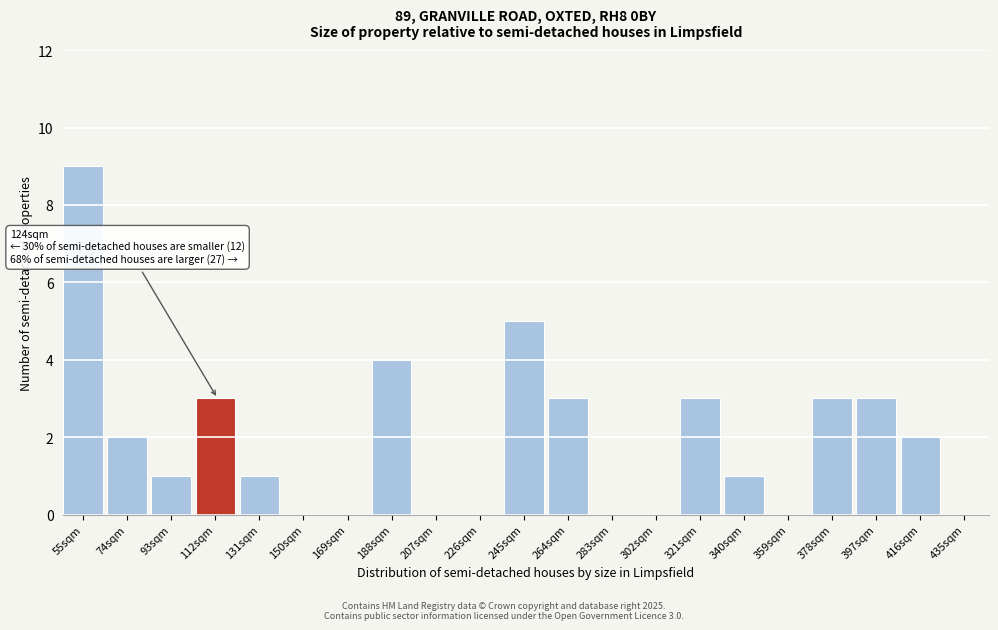

Reading left to right, what are all the values shown in this chart?

55sqm=9	74sqm=2	93sqm=1	112sqm=3	131sqm=1	150sqm=0	169sqm=0	188sqm=4	207sqm=0	226sqm=0	245sqm=5	264sqm=3	283sqm=0	302sqm=0	321sqm=3	340sqm=1	359sqm=0	378sqm=3	397sqm=3	416sqm=2	435sqm=0